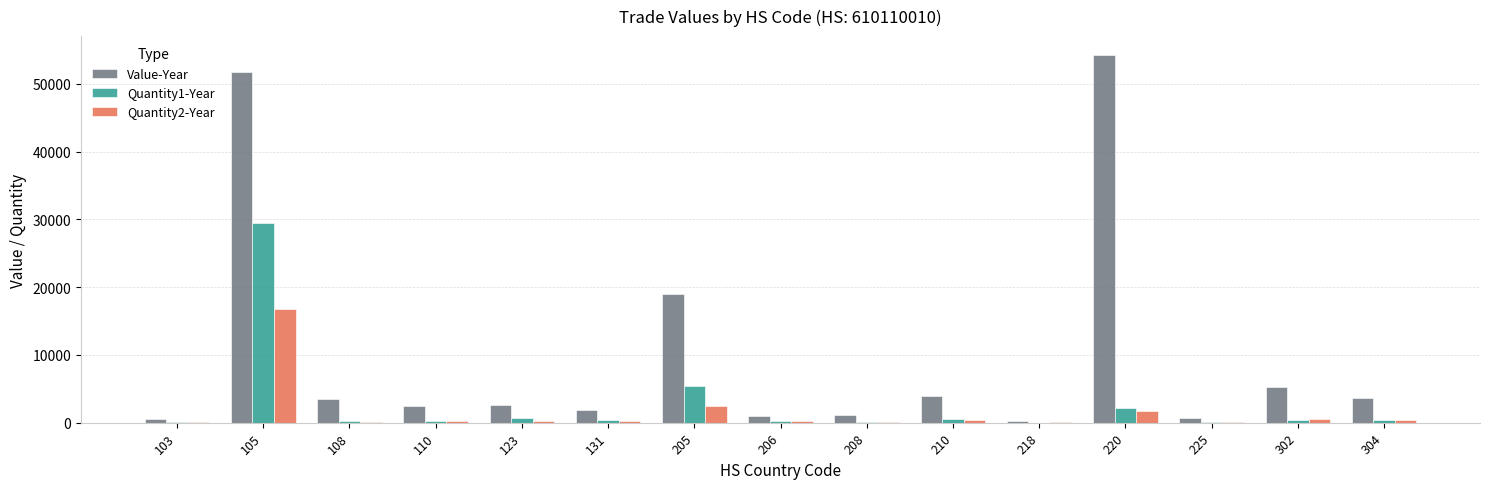

Count the number of categories in the chart.

15